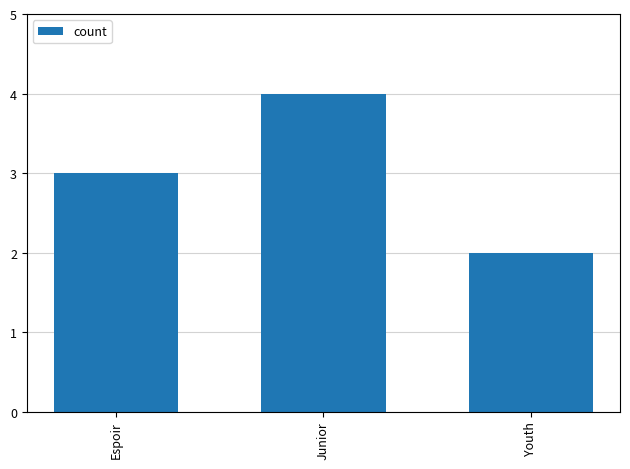

List the labels in order of value, smallest first.

Youth, Espoir, Junior